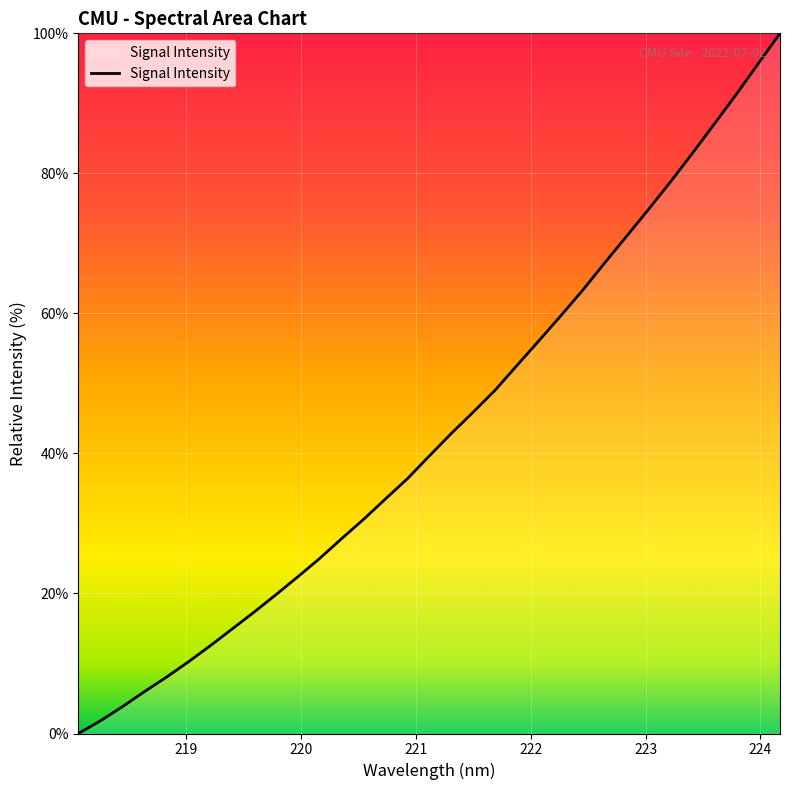

What is the greatest value displayed?

100.0